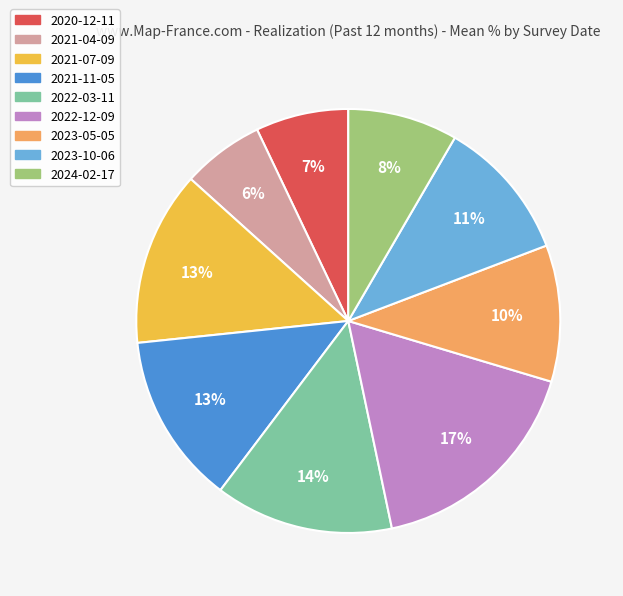

Do 2021-04-09 and 2023-05-05 together represent more than half of the pie?

No